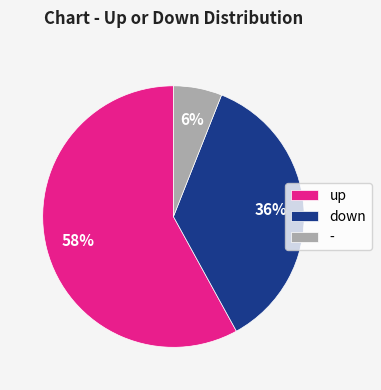

Does down represent more than half of the total?

No